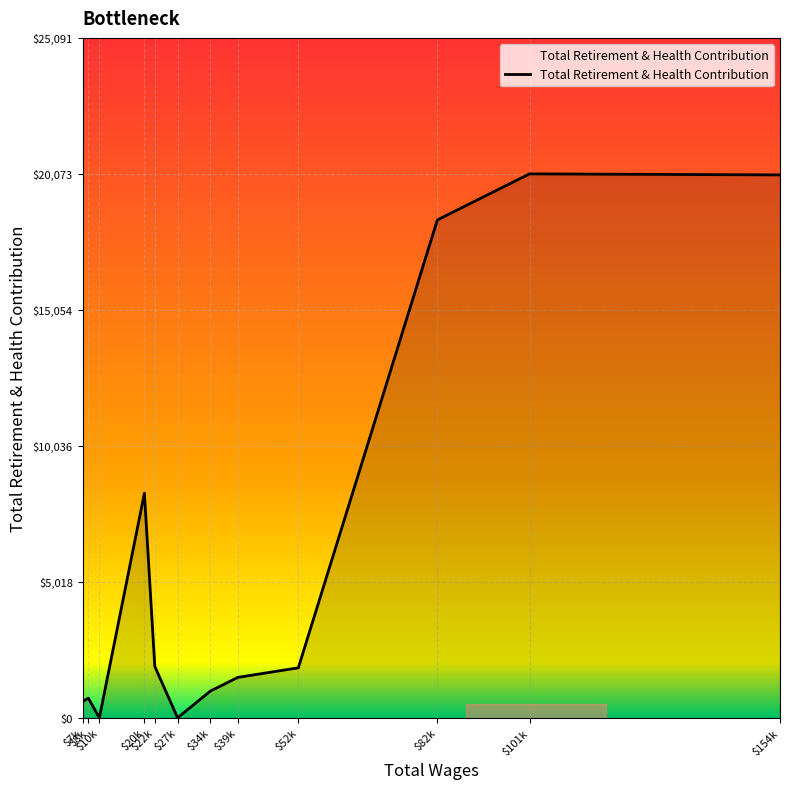

How many categories are shown in the chart?

12